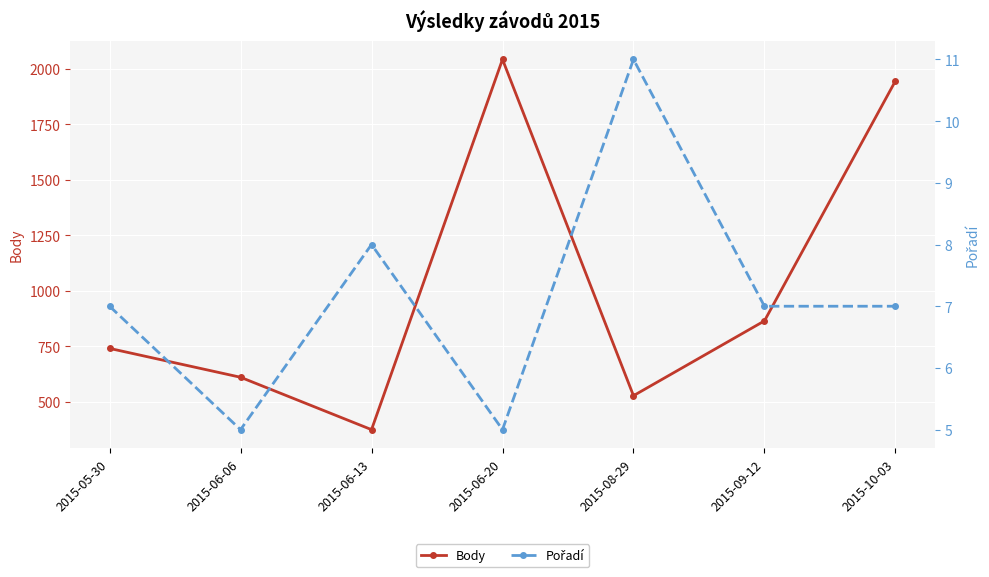

Is it true that Pořadí equals 3 at 2015-06-13?

False